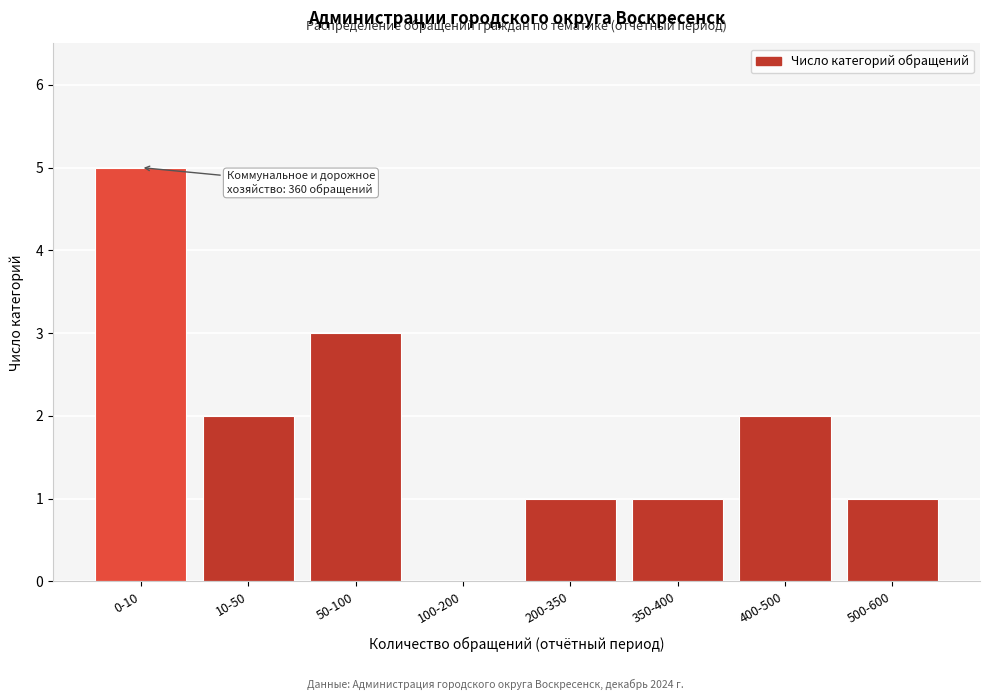

Reading right to left, what are all the values shown in this chart?

500-600=1	400-500=2	350-400=1	200-350=1	100-200=0	50-100=3	10-50=2	0-10=5